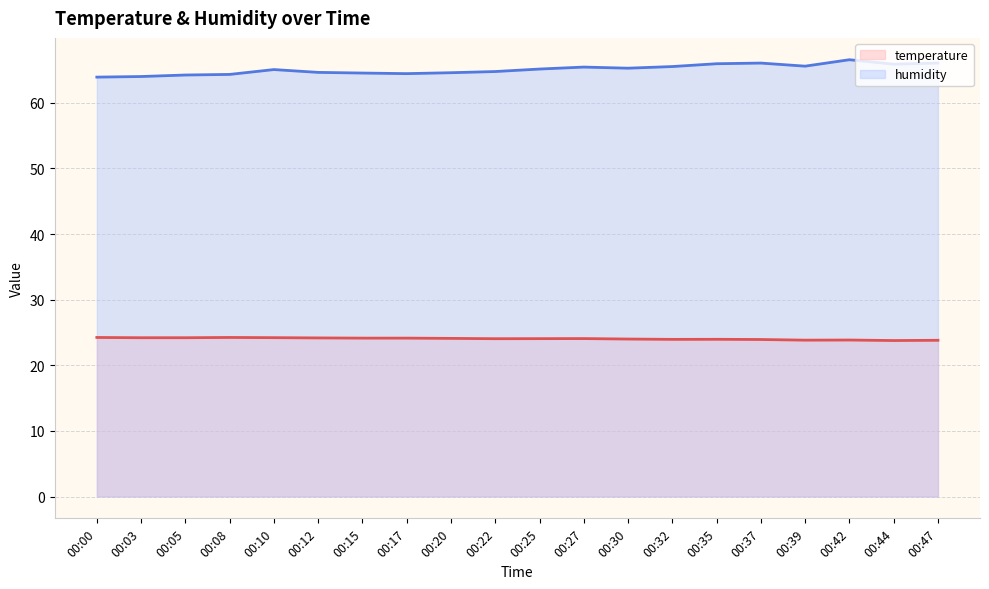

What is the sum of the humidity values at 00:44 and 00:12?

130.5